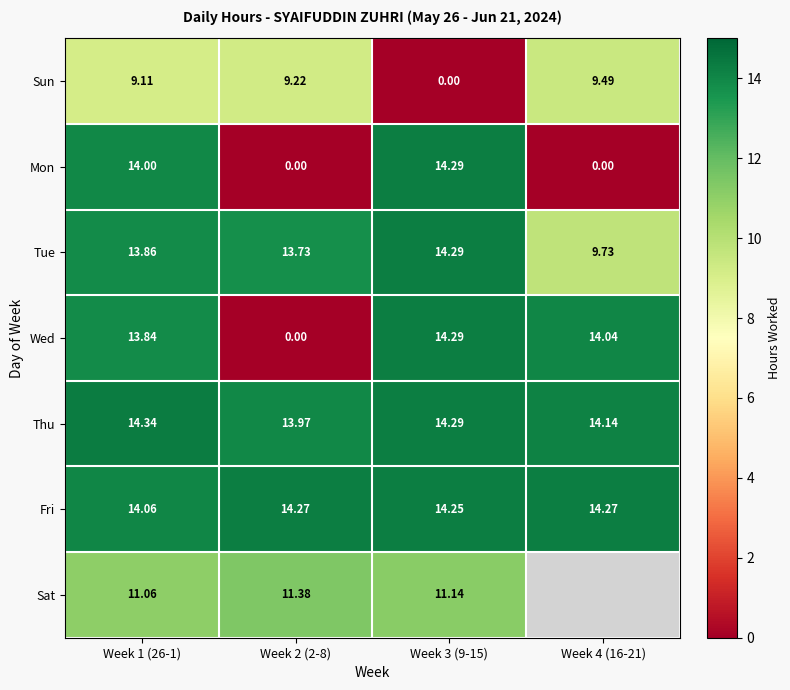

What is the difference between the second highest and minimum values in the Mon series?

14.0